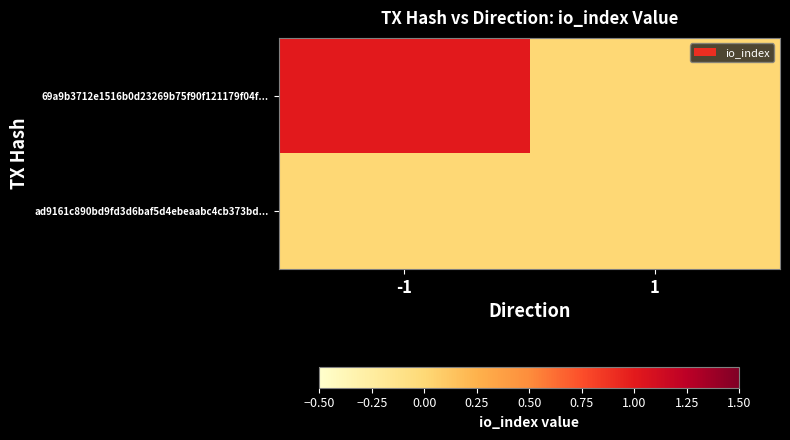

Reading left to right, what are all the values shown in this chart?

69a9b3712e1516b0d23269b75f90f121179f04f...: -1=1	1=0
ad9161c890bd9fd3d6baf5d4ebeaabc4cb373bd...: -1=0	1=0